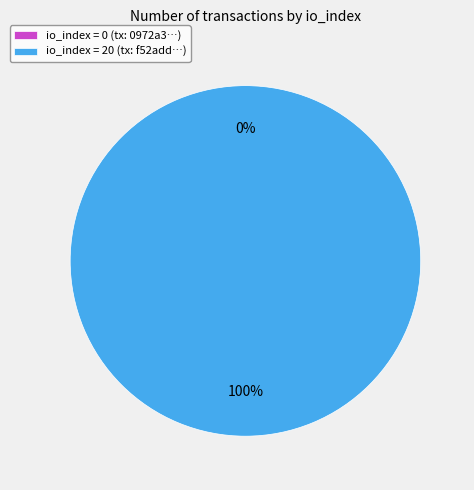

Rank the categories by value from highest to lowest.

io_index=20, io_index=0